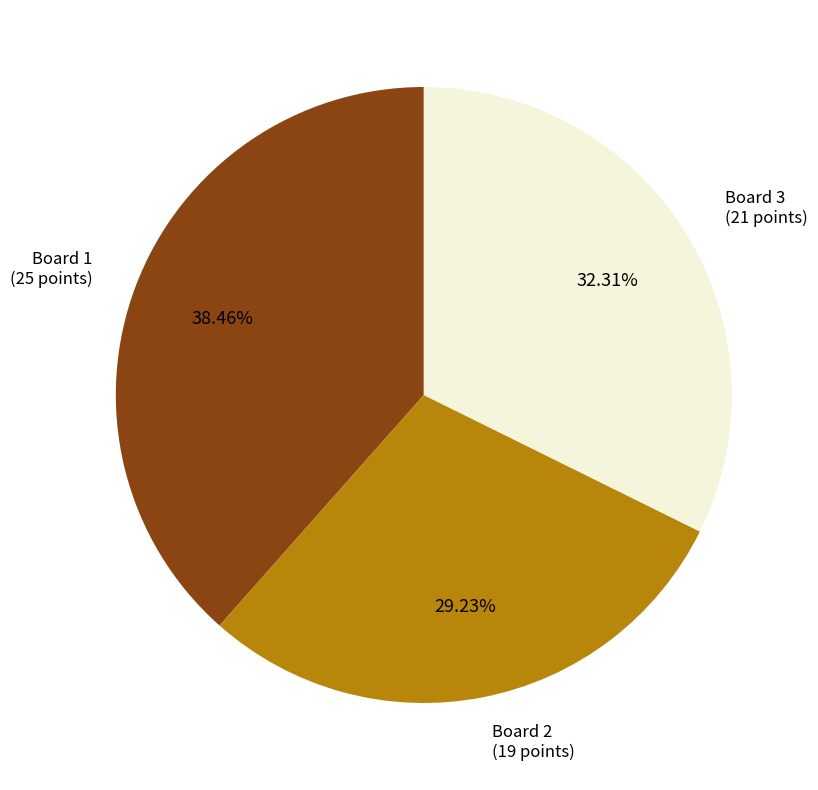

Is there a majority slice in this chart?

No